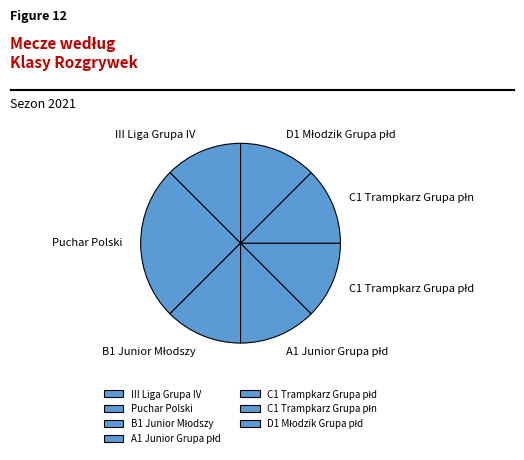

Which category has the biggest portion of the pie?

Puchar Polski